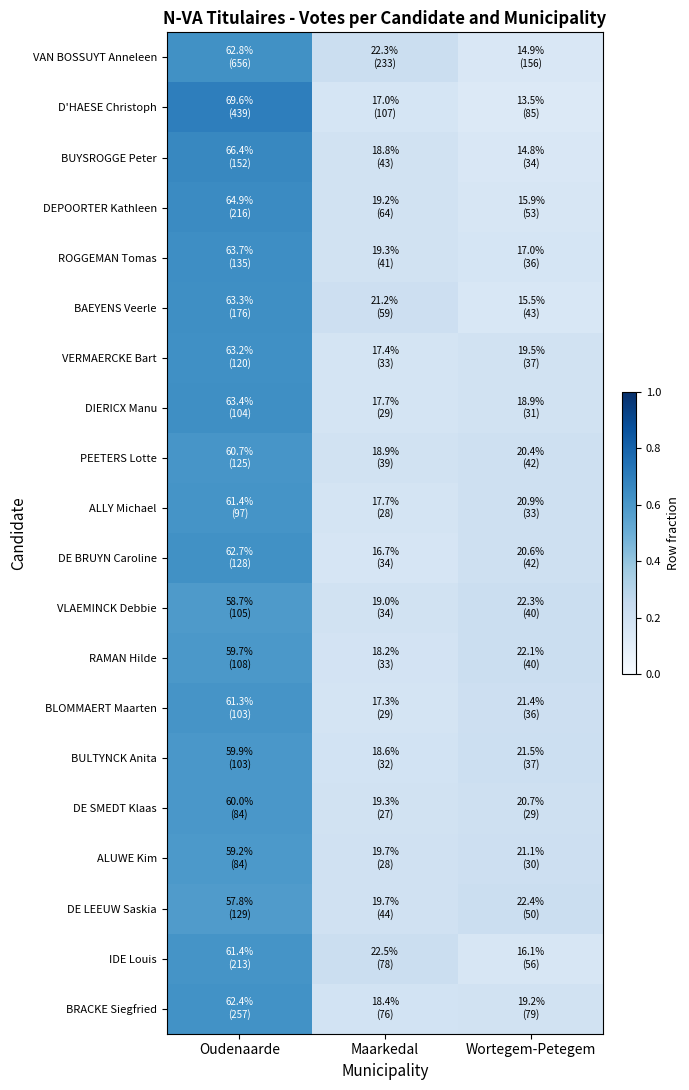

Which series has the widest spread of values?

D'HAESE Christoph